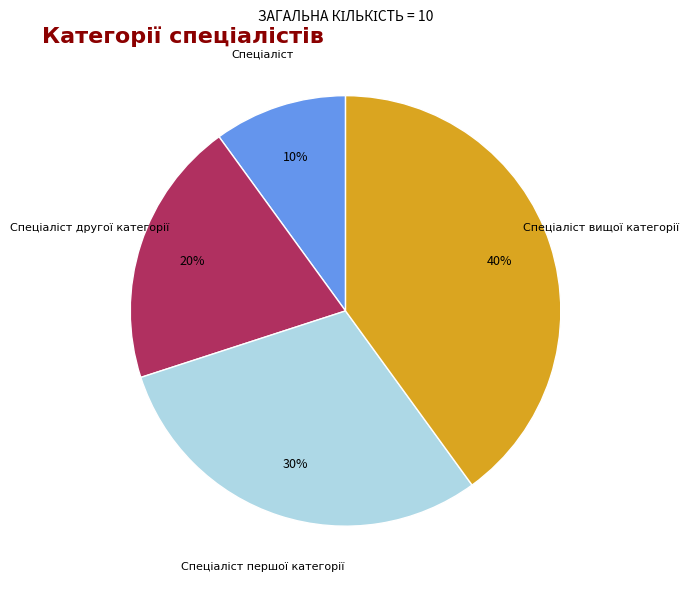

To the nearest percent, what portion does Спеціаліст represent?

10%